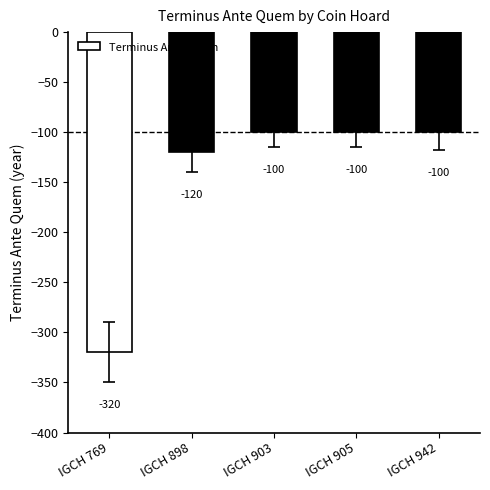

What is the difference between the maximum and minimum values?

220